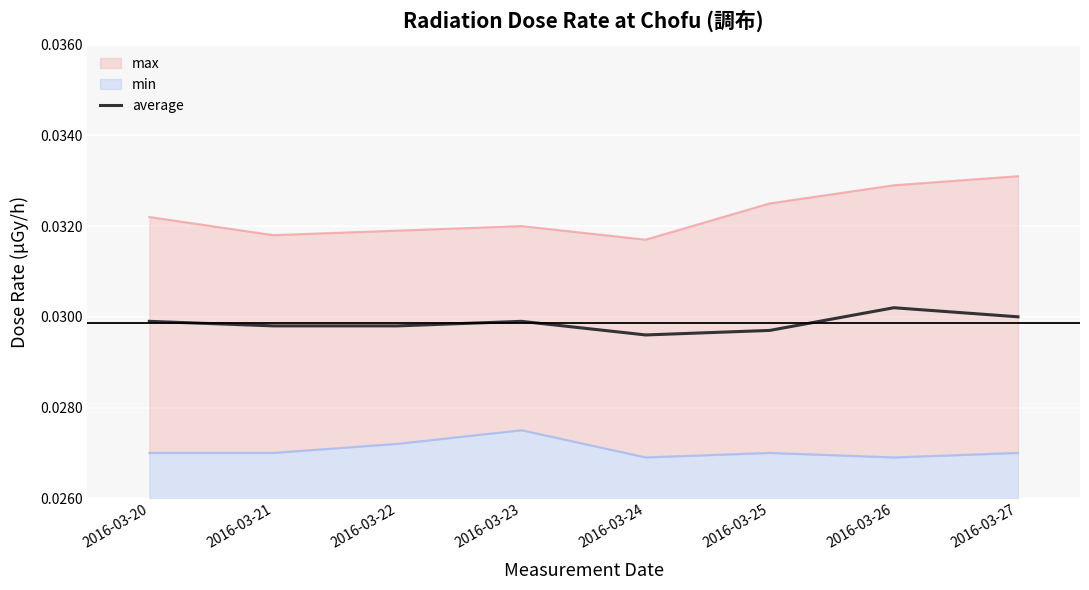

True or false: the data shows 0.0 at 2016-03-24.

False